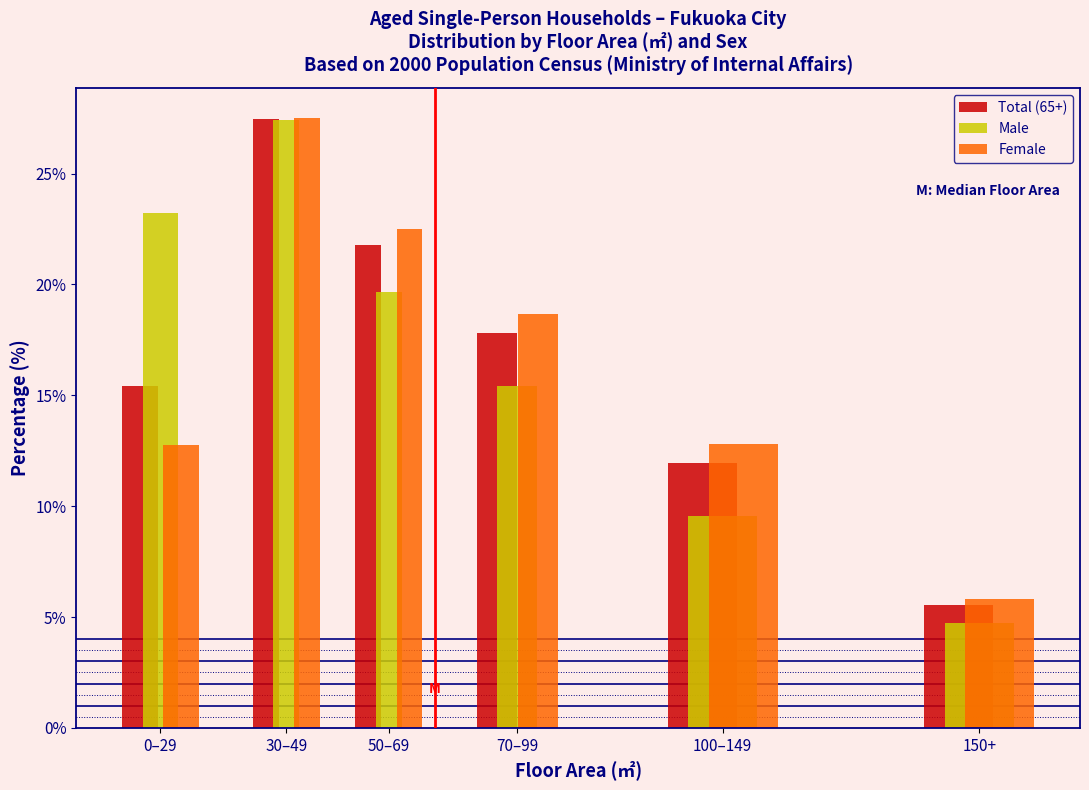

Reading left to right, transcribe all the data shown in this chart.

Total (65+): 0–29=15.4	30–49=27.5	50–69=21.8	70–99=17.8	100–149=12.0	150+=5.5
Male: 0–29=23.2	30–49=27.4	50–69=19.6	70–99=15.4	100–149=9.5	150+=4.7
Female: 0–29=12.8	30–49=27.5	50–69=22.5	70–99=18.6	100–149=12.8	150+=5.8